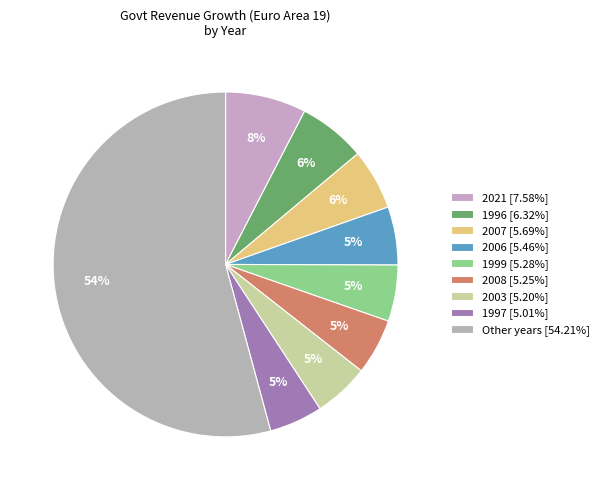

To the nearest percent, what is the average slice percentage?

11%